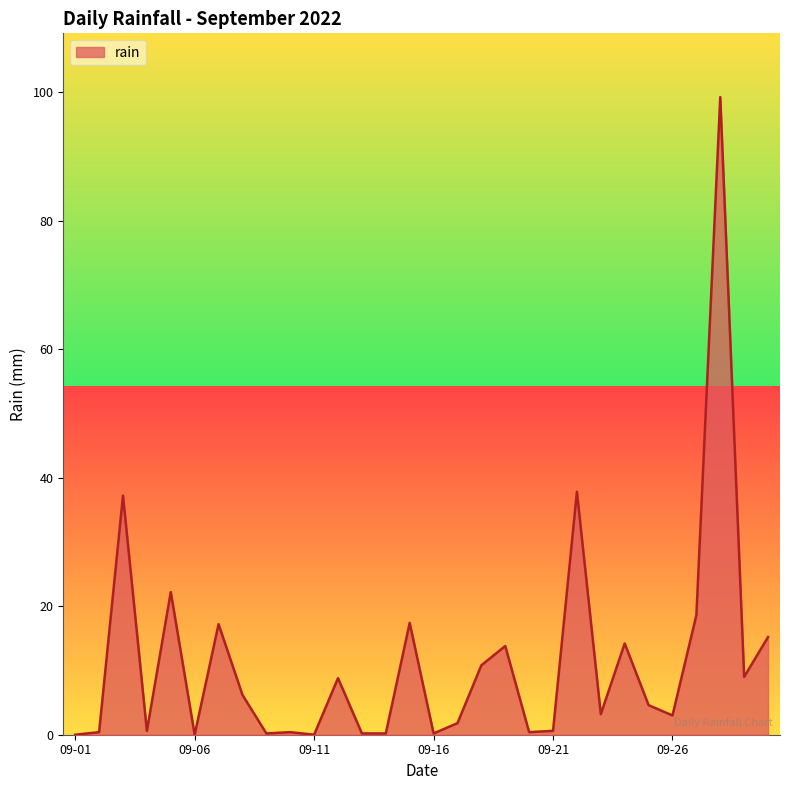

How many positive values are there?

27